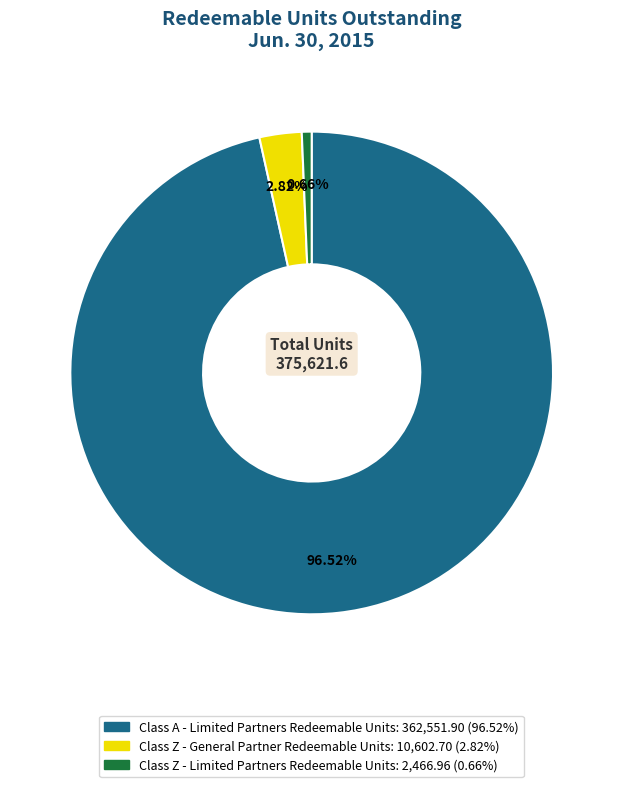

What is the majority slice?

Class A - Limited Partners Redeemable Units